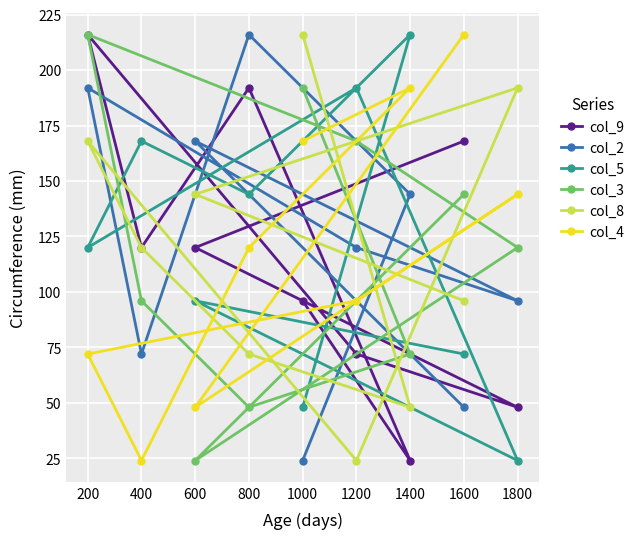

What is the total value across all series at 1400?

696